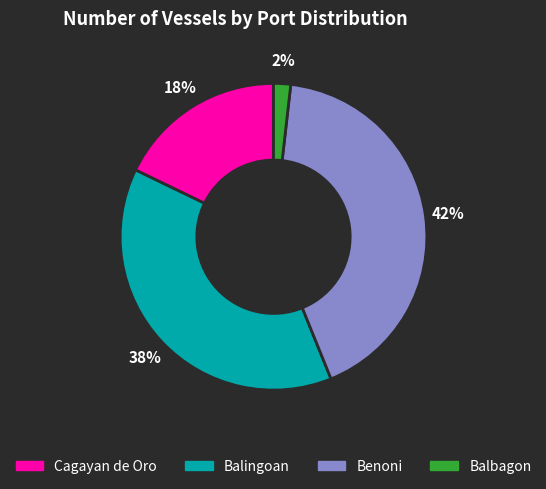

Does any single category account for the majority?

No